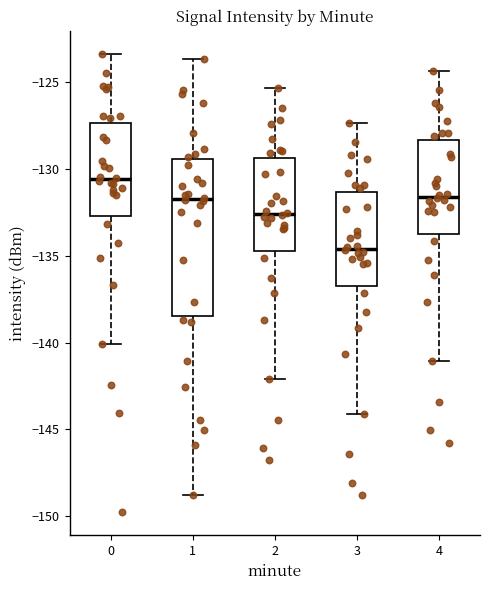

Which box's median line is the lowest?

3